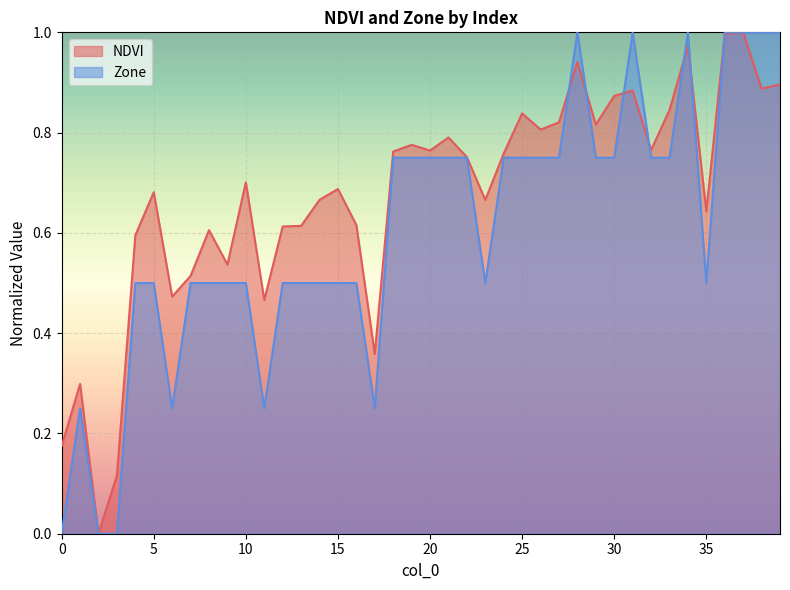

What is the greatest value displayed?

1.0